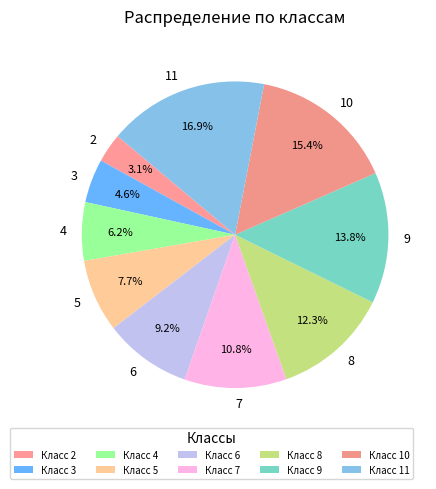

How many segments does this pie chart have?

10